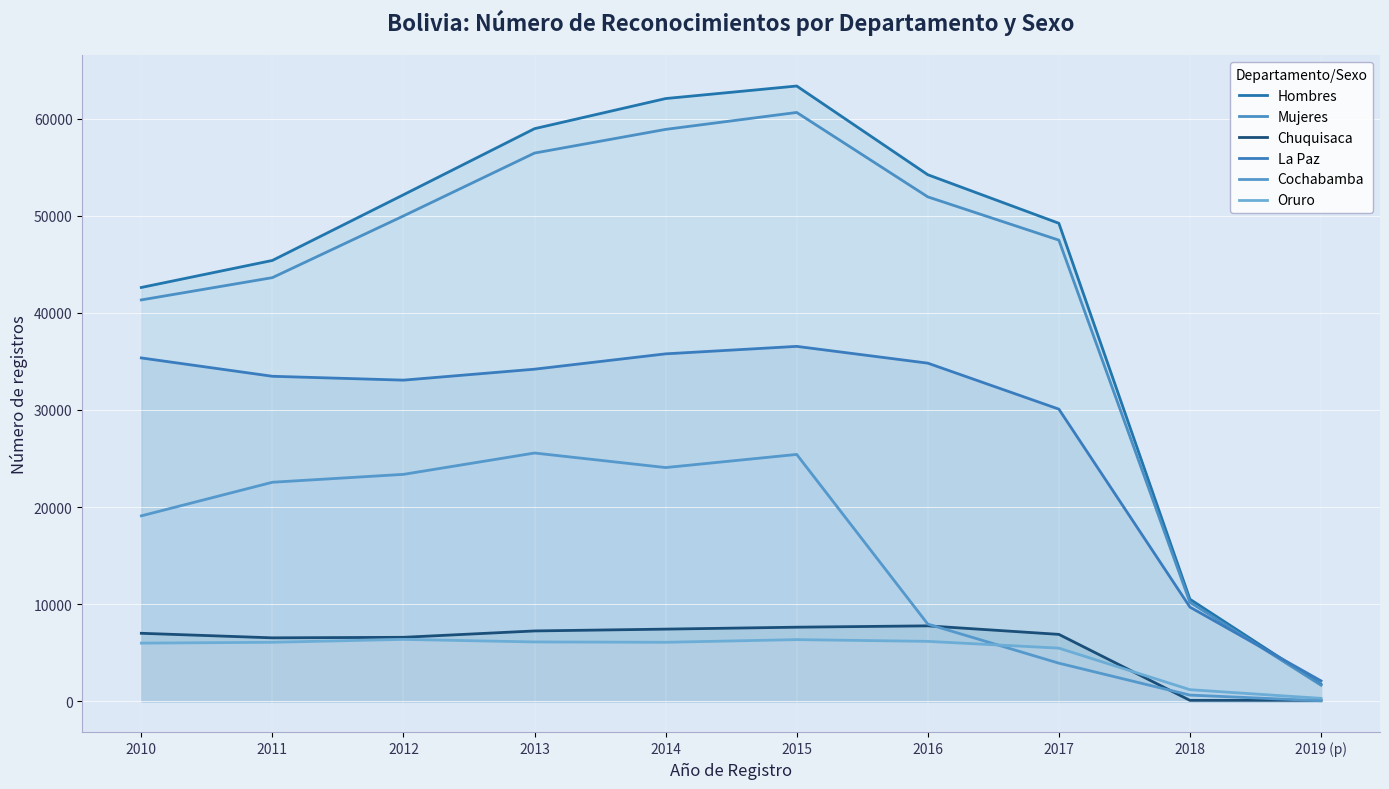

Which series has the widest spread of values?

Hombres